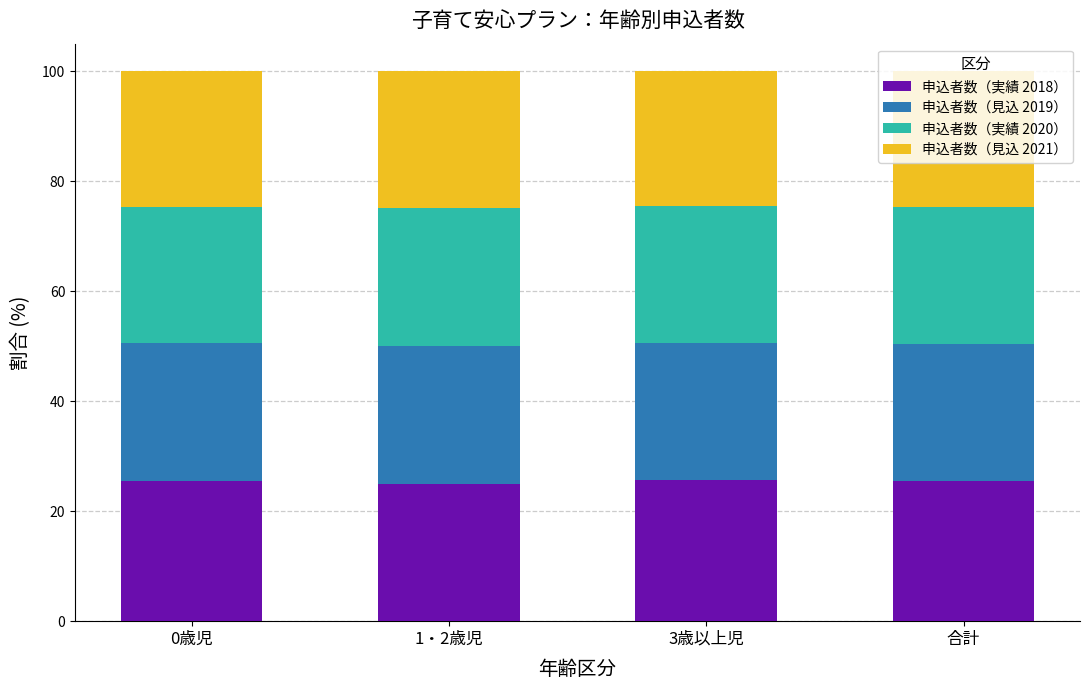

Is it true that 申込者数（実績 2018） equals 25.4 at 0歳児?

True